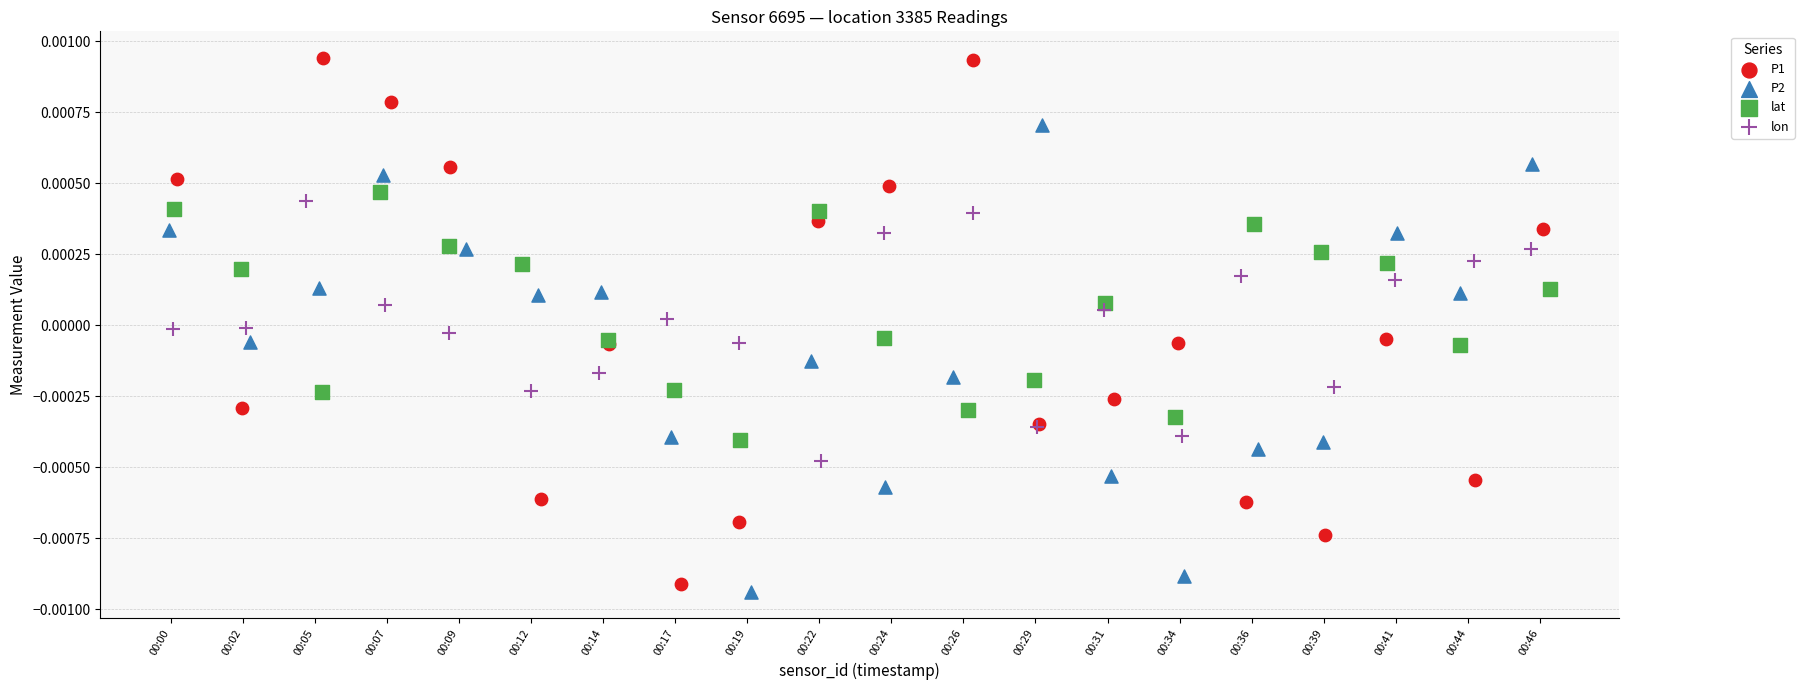

What are all the series names shown in the legend?

P1, P2, lat, lon